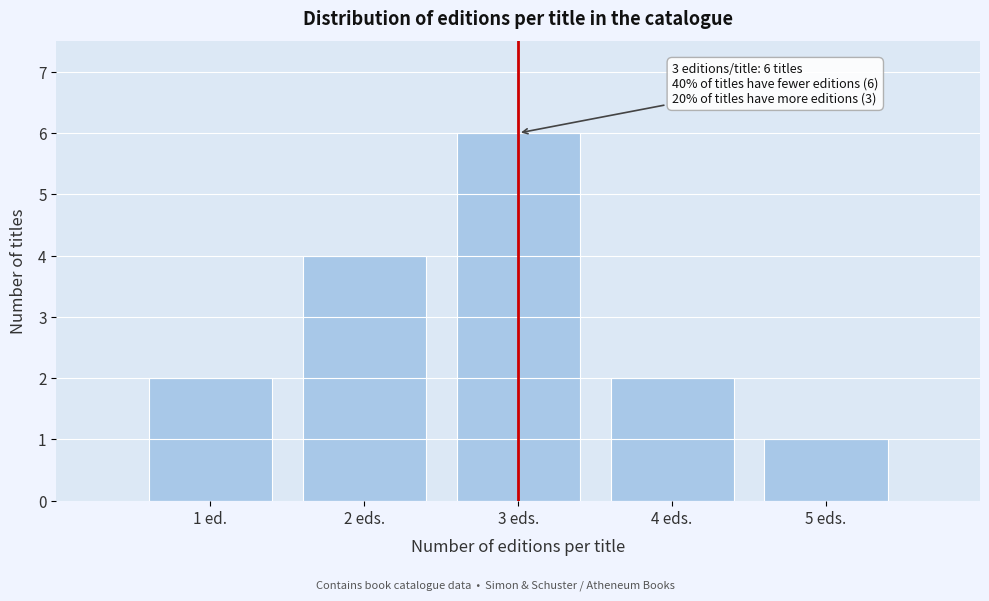

Reading left to right, transcribe all the data shown in this chart.

1 ed.=2	2 eds.=4	3 eds.=6	4 eds.=2	5 eds.=1